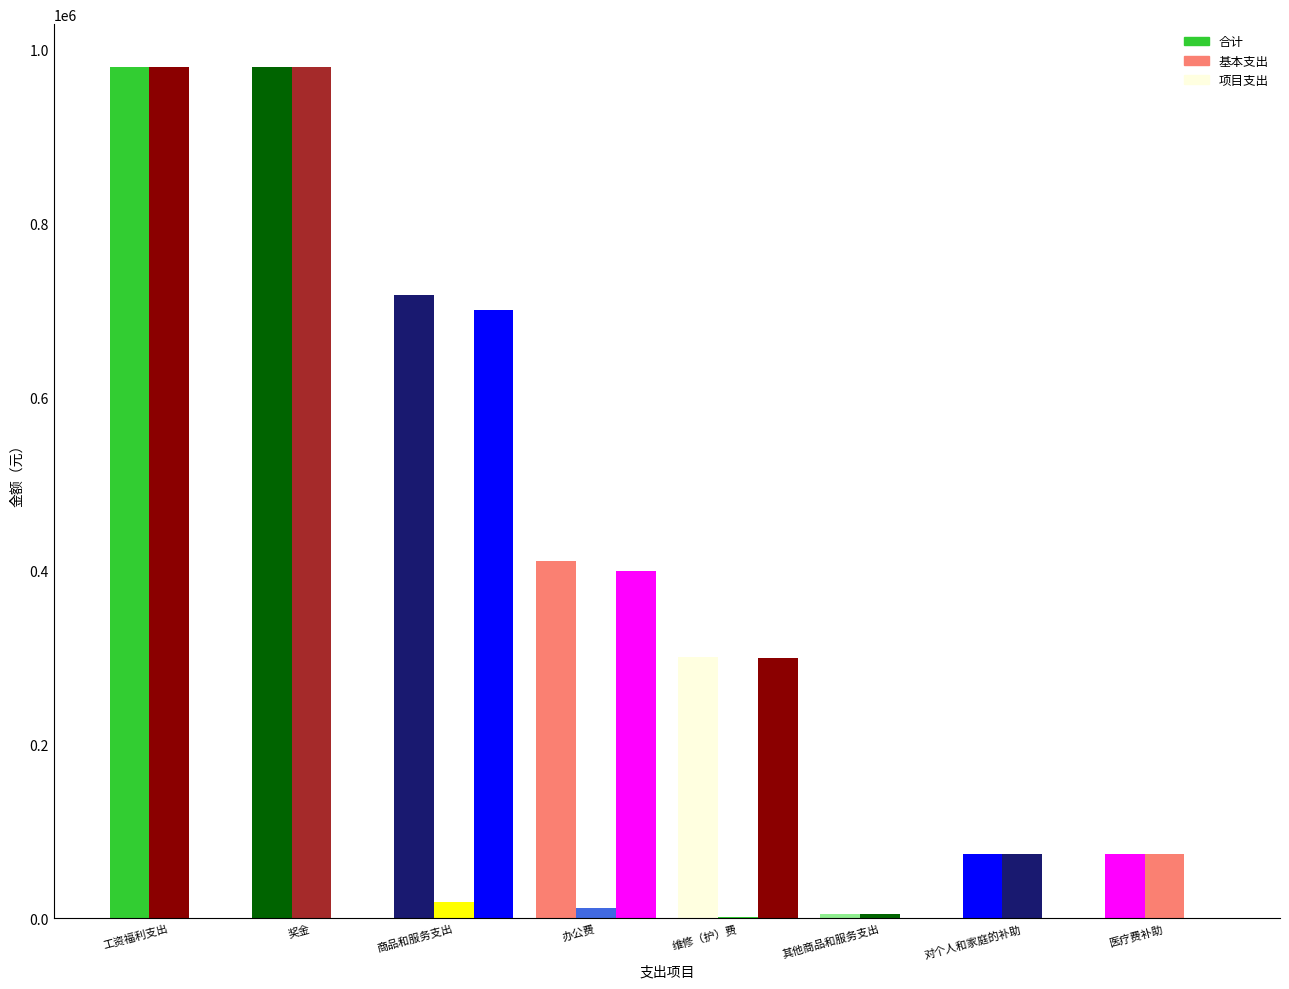

Which series changed the most between 工资福利支出 and 奖金?

合计